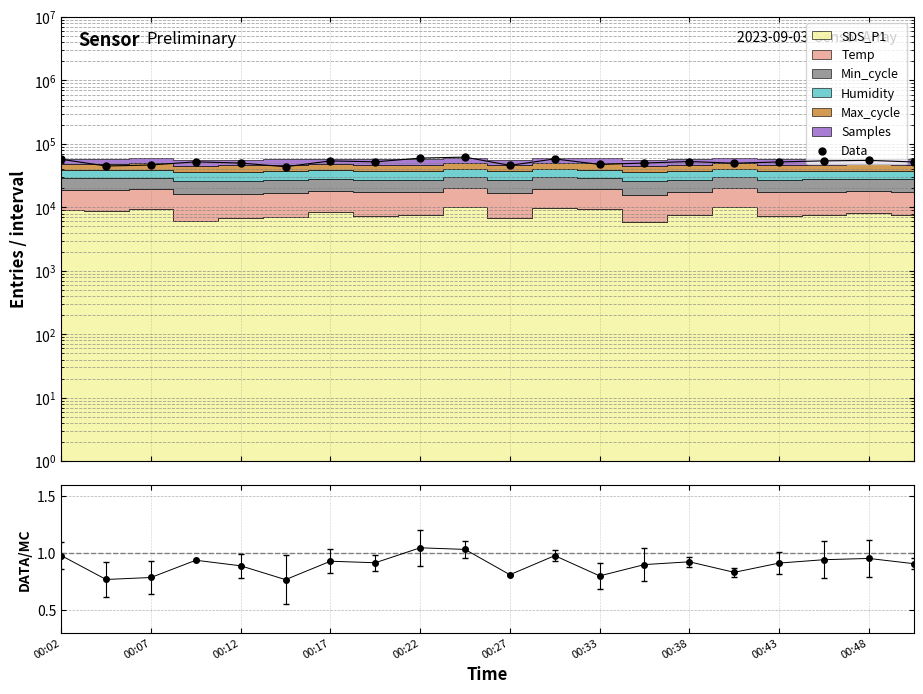

The Data series shows 61963.8 at 00:48. True or false?

True